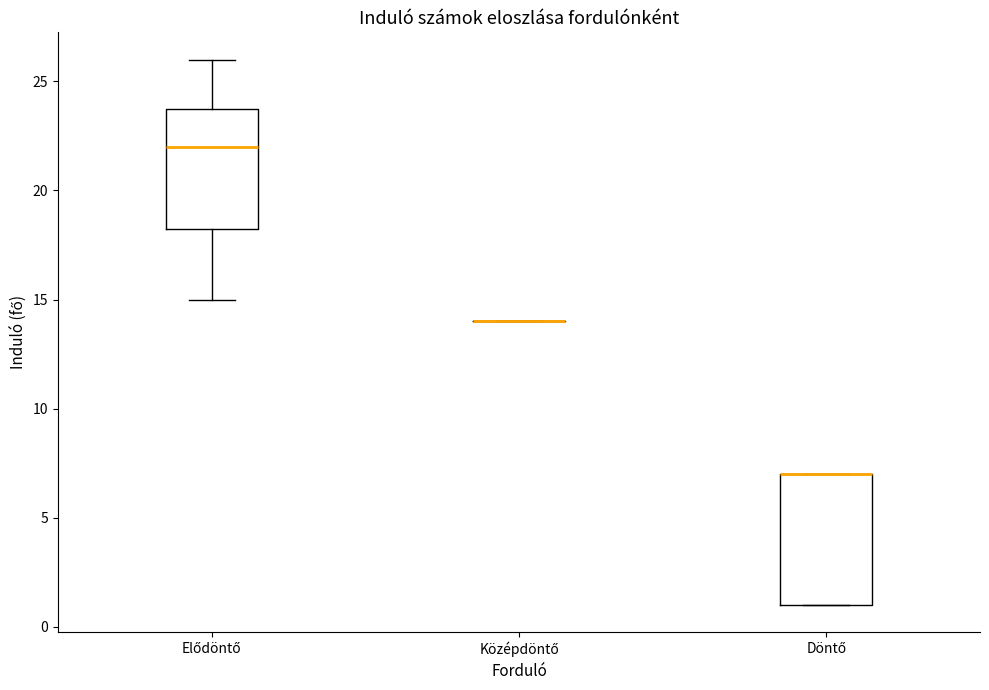

Reading left to right, transcribe this box plot: for each box, give where its median line is, the range the box spans, and where its two whiskers end, as read against the y-axis. The values are not printed on the chart, so give them approximately, as read against the axis.

Elődöntő: median 22.0, box 18.5 to 24.0, whiskers 15.0 to 26.0
Középdöntő: box collapsed to a line at 14.0, whiskers 14.0 to 14.0
Döntő: median 7.0 (drawn on the box's upper edge), box 1.0 to 7.0, whiskers 1.0 to 7.0